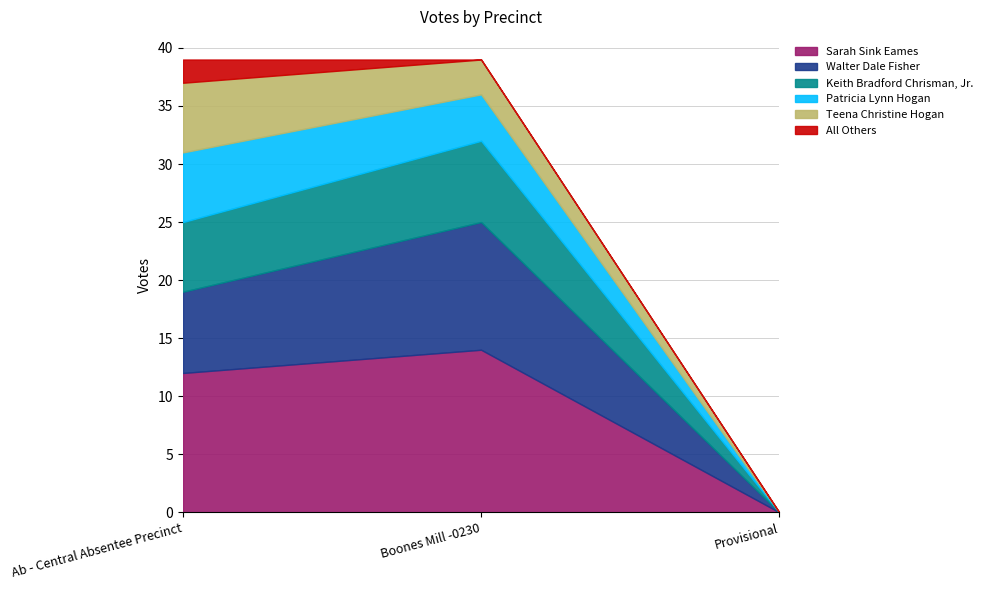

Is the value of Sarah Sink Eames at Provisional greater than the value of Teena Christine Hogan at Boones Mill -0230?

No